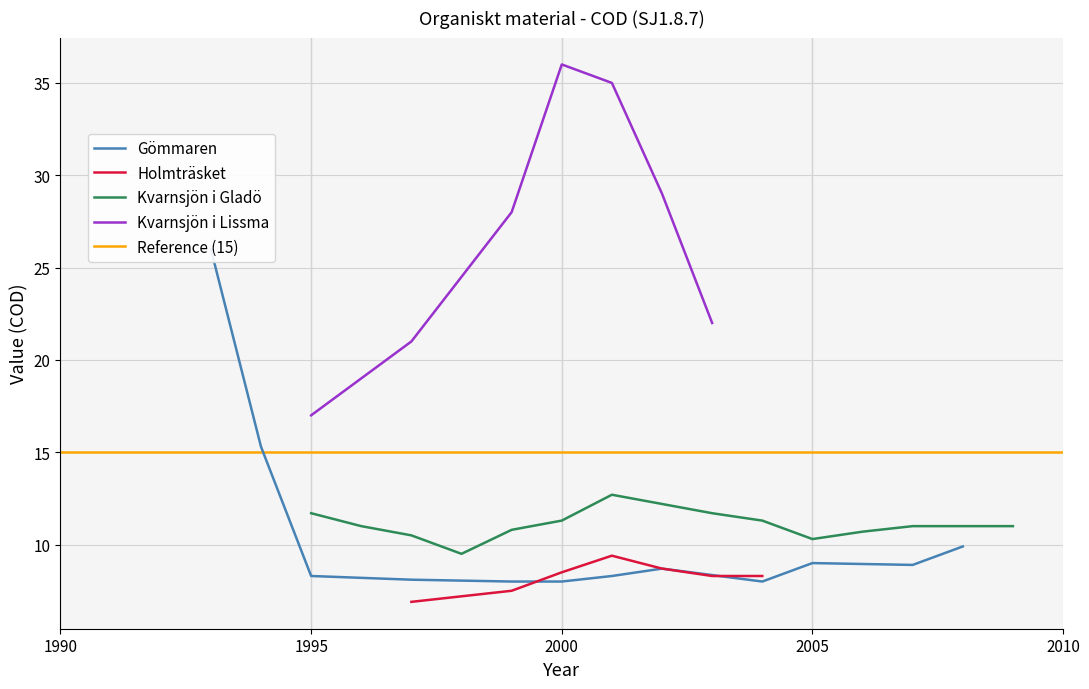

Does the chart display data point markers on the line(s)?

No